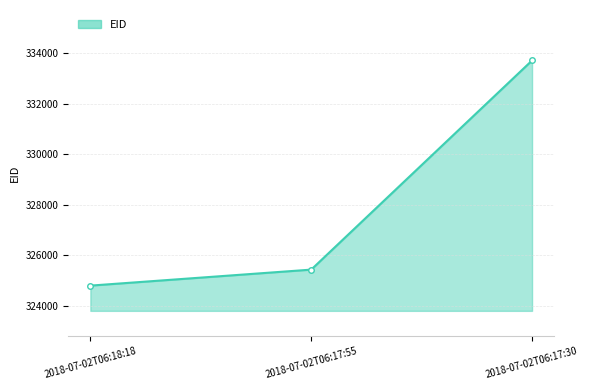

What is the difference between the maximum and minimum values?

8921